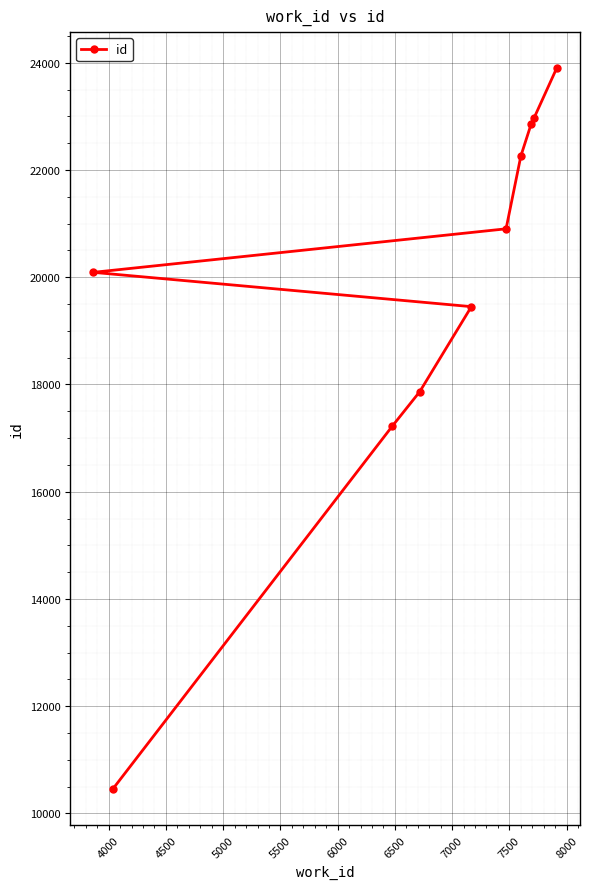

Reading left to right, transcribe all the data shown in this chart.

20092	10453	17225	17866	19452	20904	22261	22852	22970	23901